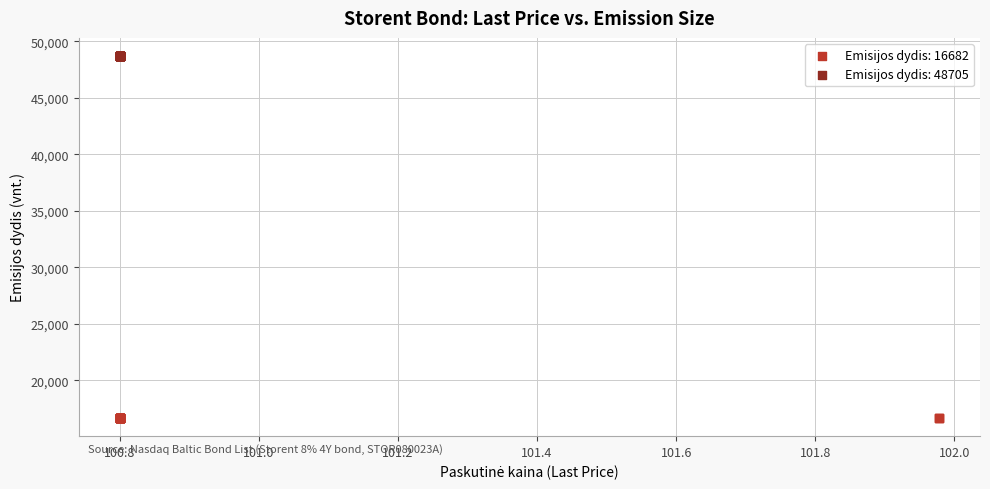

Which series reaches the minimum Y coordinate?

Emisijos dydis: 16682